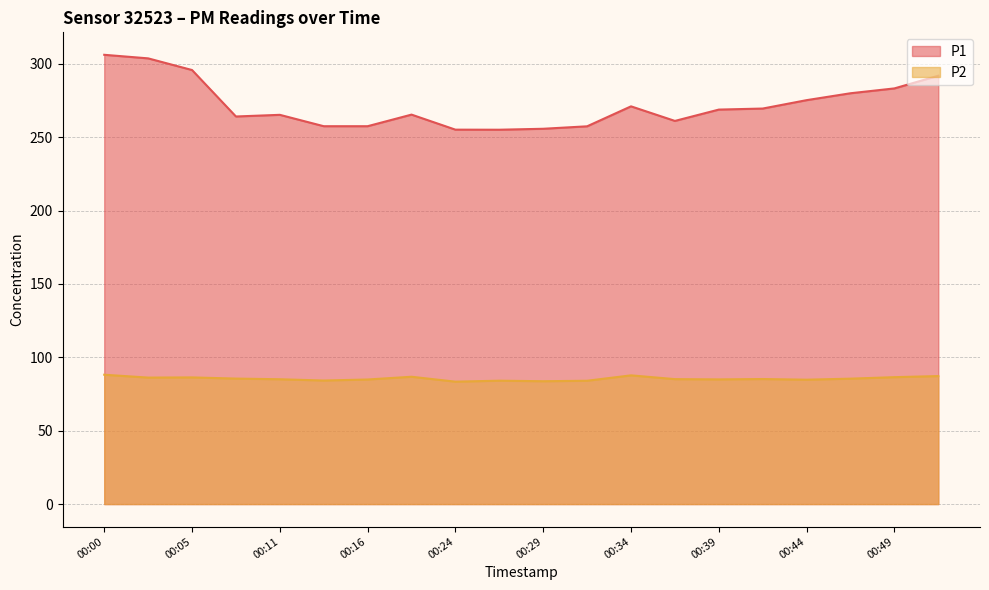

Which label corresponds to the smallest value in the chart?

00:24